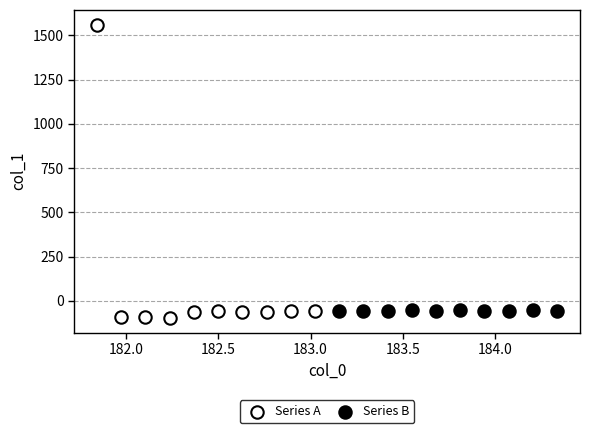

Which series has the widest spread of Y values?

Series A